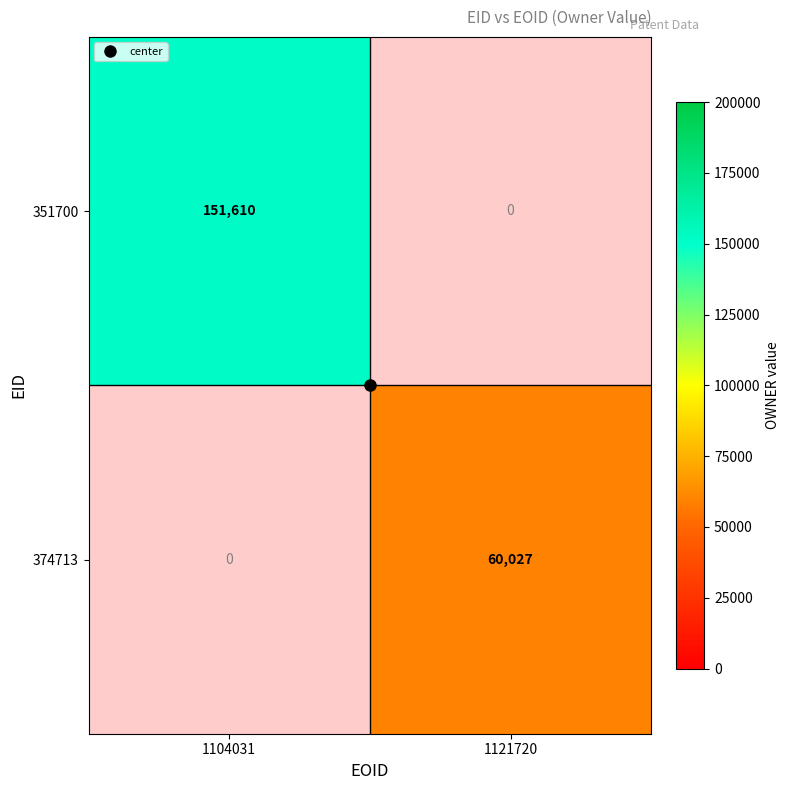

List the labels in order of 374713 value, largest first.

1104031, 1121720